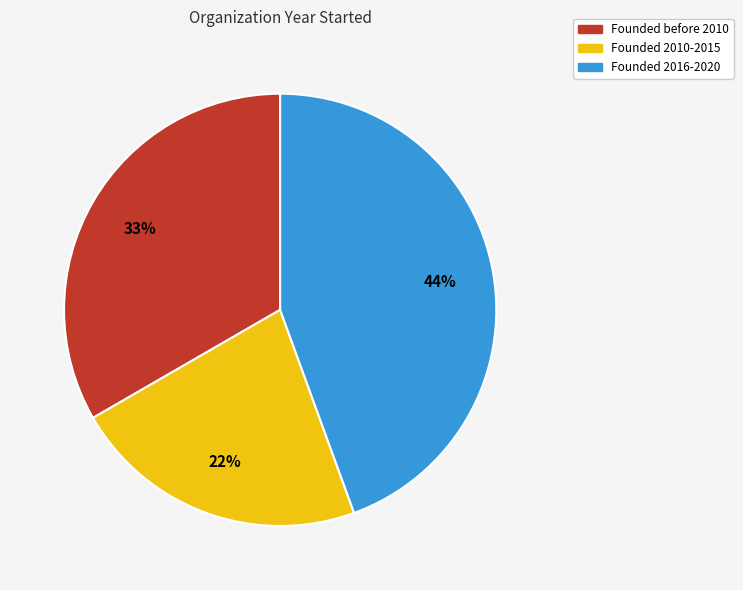

Count the number of slices in the pie.

3